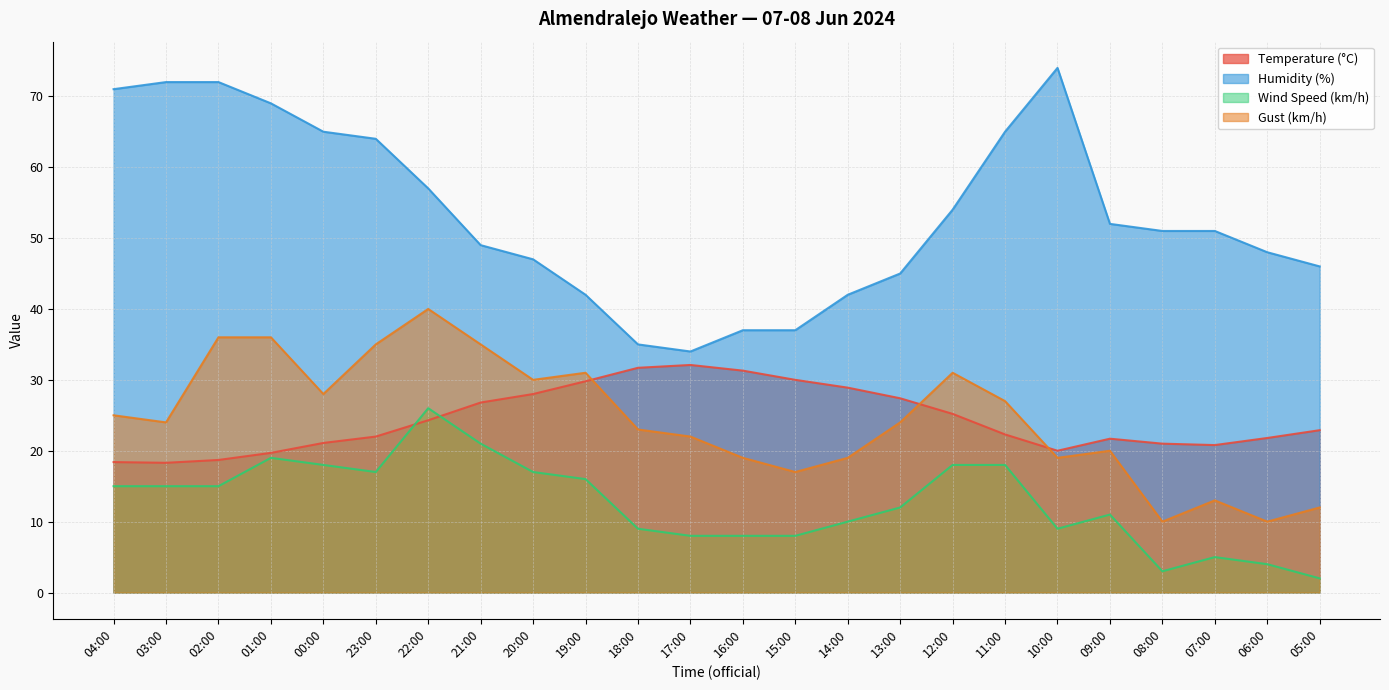

What is the highest value of the Humidity (%) series?

74.0